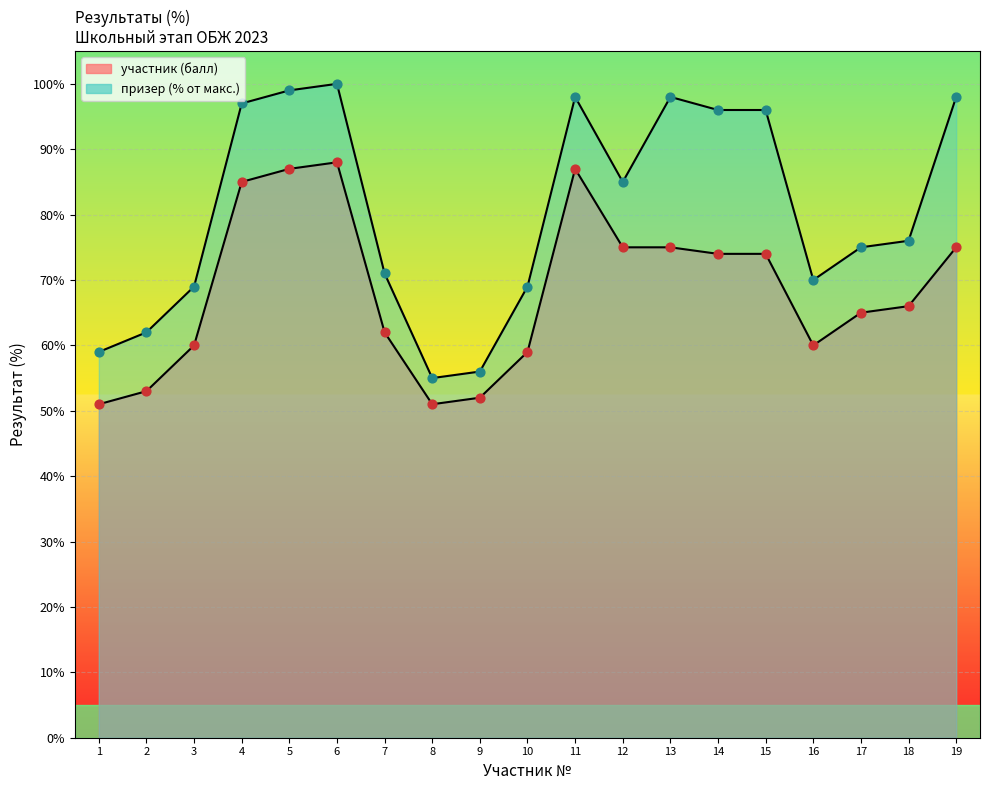

At which category is the sum across all series the highest?

6